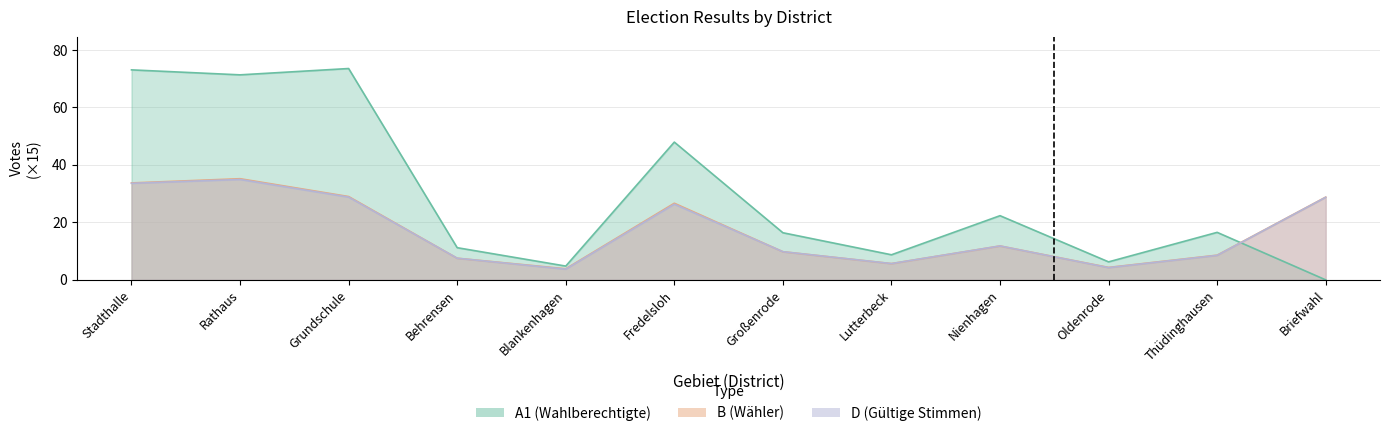

What is the label of the 12th point from the left?

Briefwahl